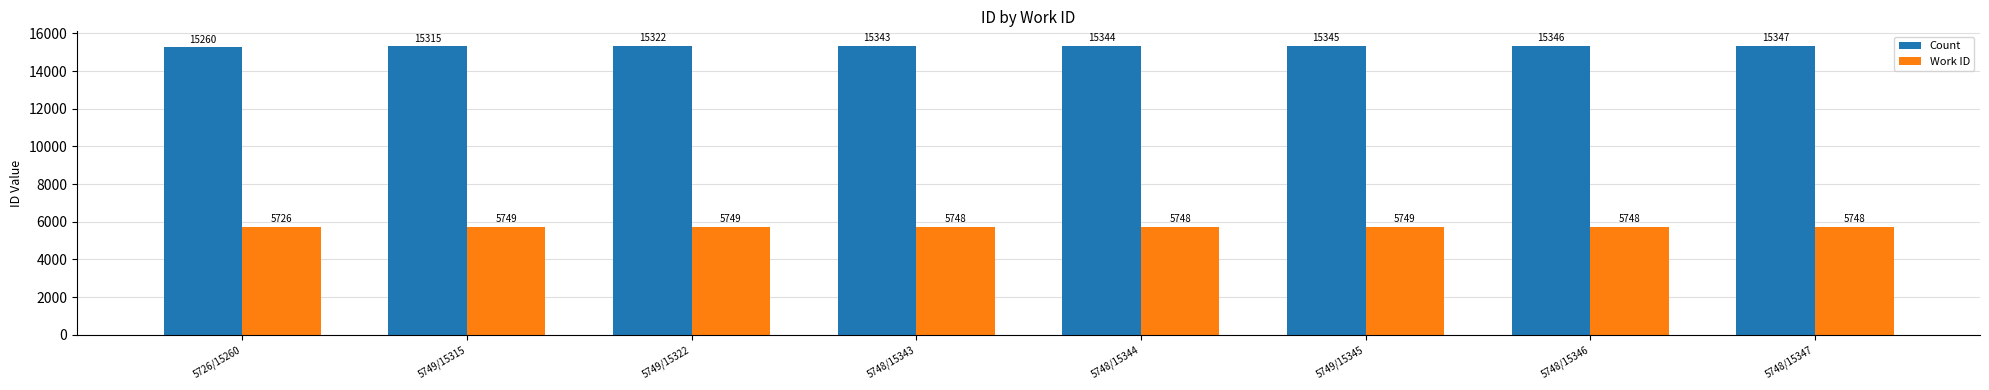

Does the chart contain stacked bars?

No